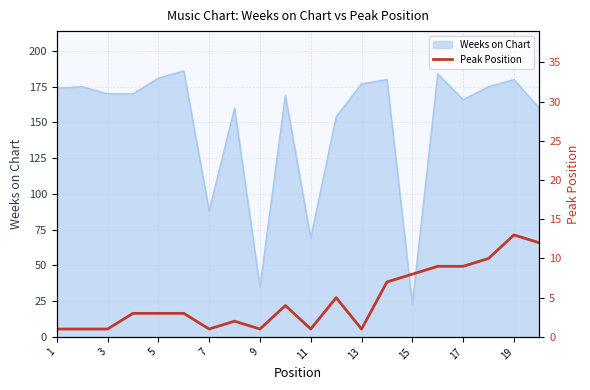

The value of Weeks on Chart at 5 is 181. True or false?

True